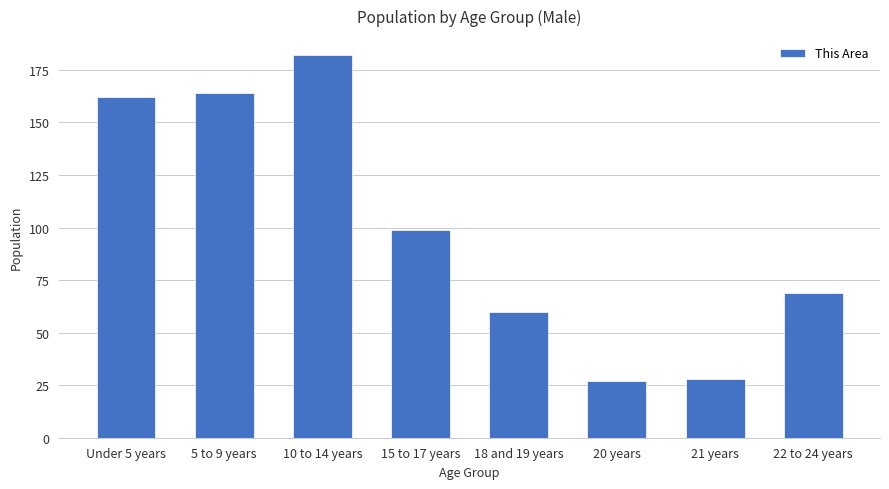

At which label does the data first exceed 99?

Under 5 years